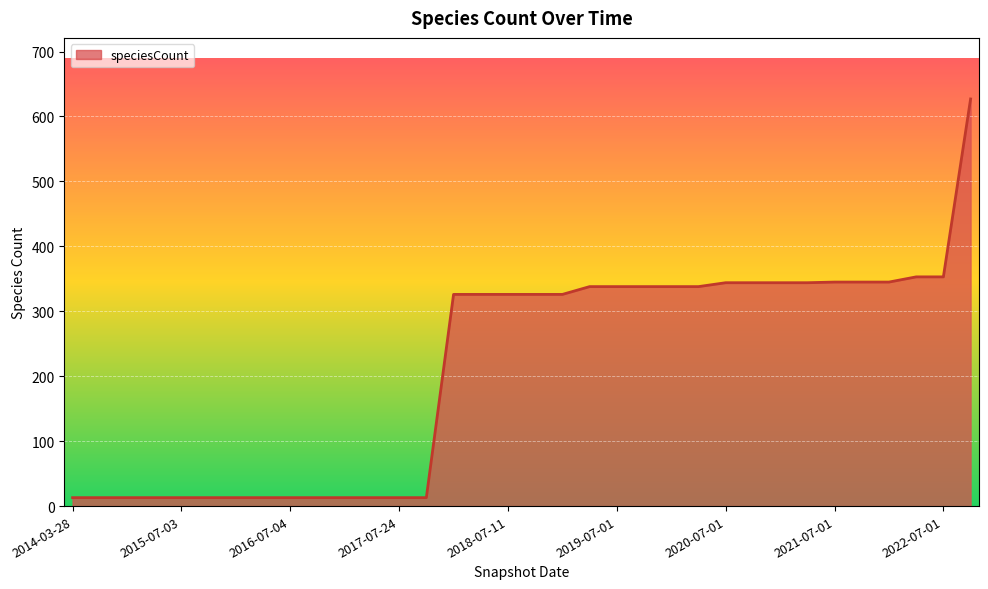

What is the difference between the maximum and minimum values?

614